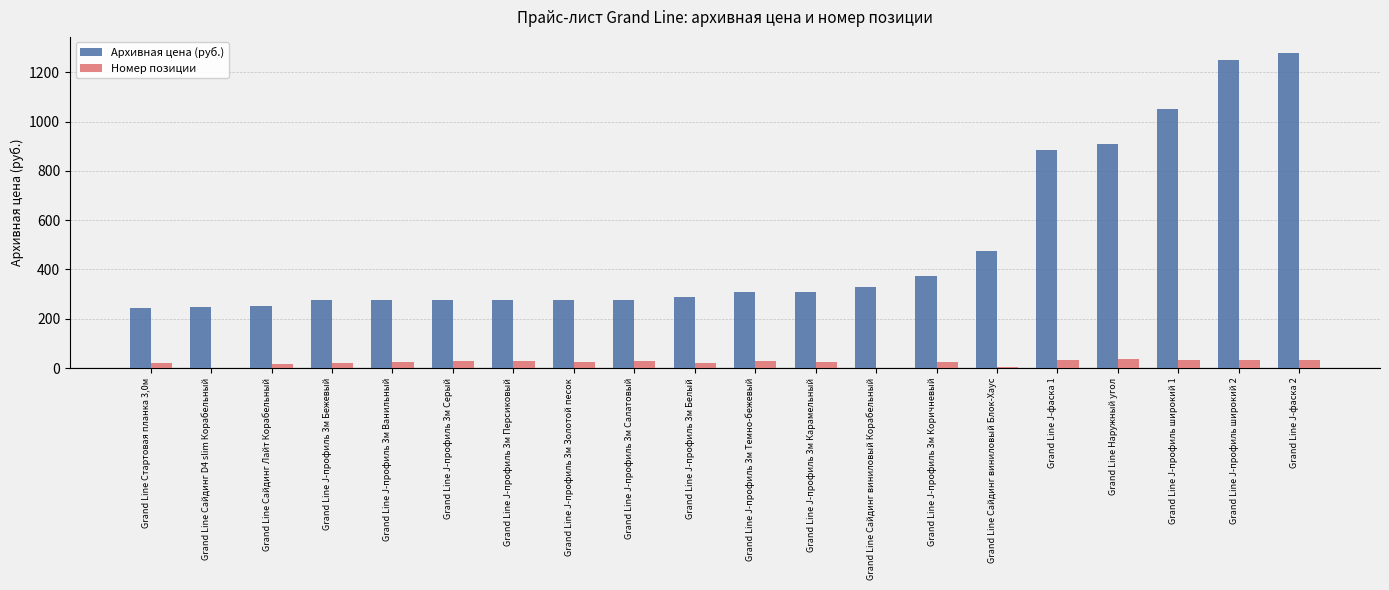

Which series has the largest total across all categories?

Архивная цена (руб.)